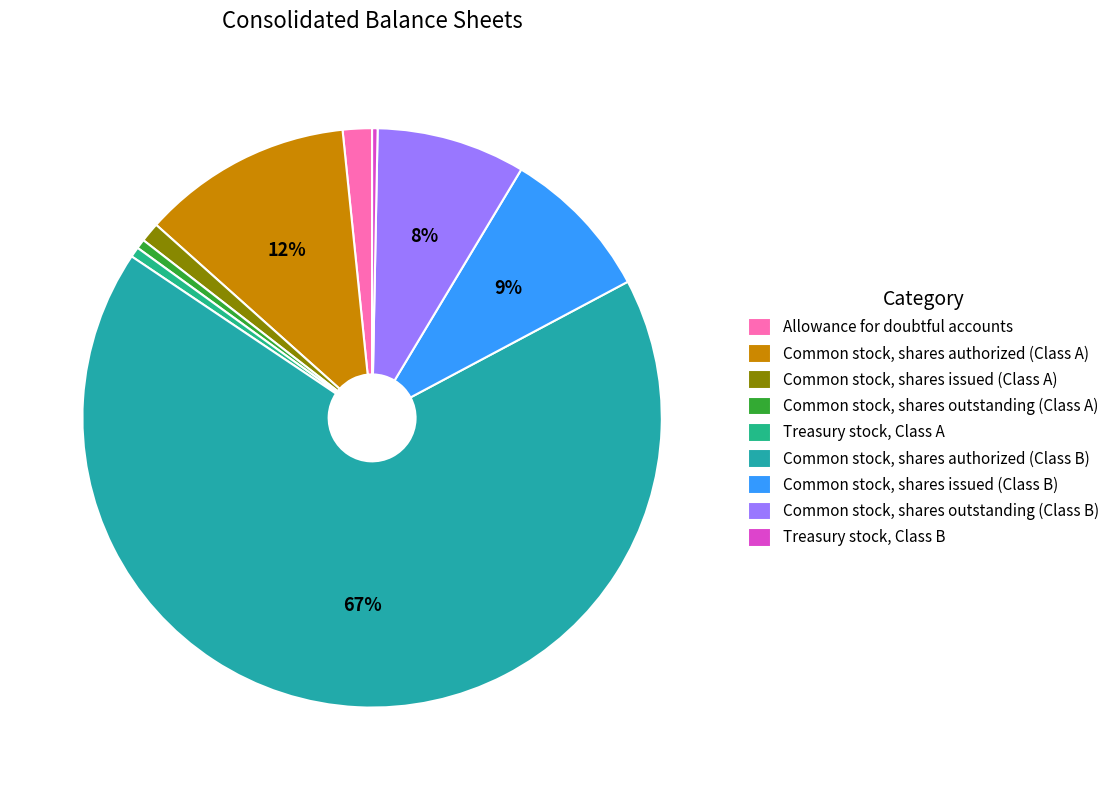

Do Common stock, shares issued (Class A) and Treasury stock, Class B together represent more than half of the pie?

No